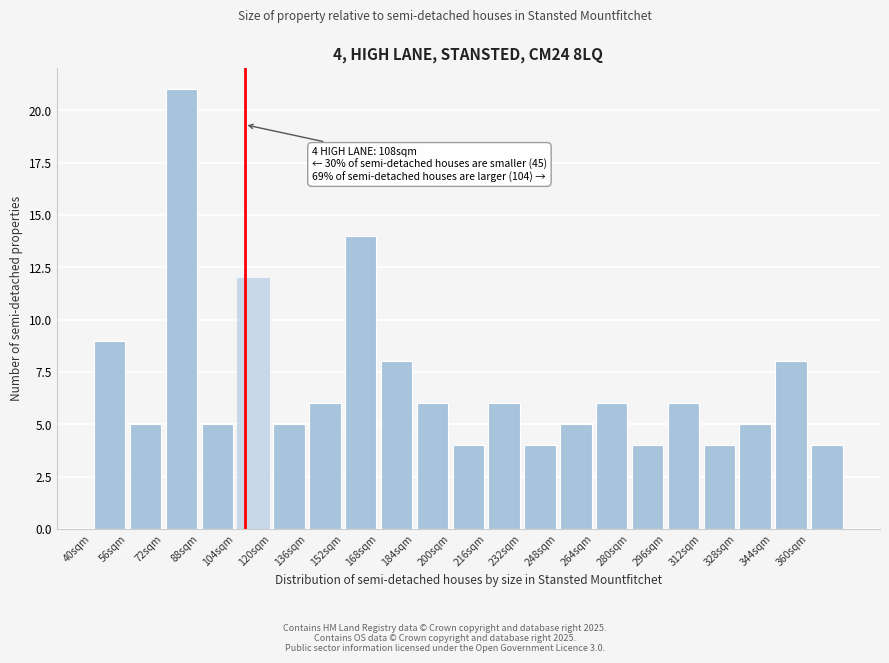

Over which range of the x-axis is the bar tallest?

72 to 88